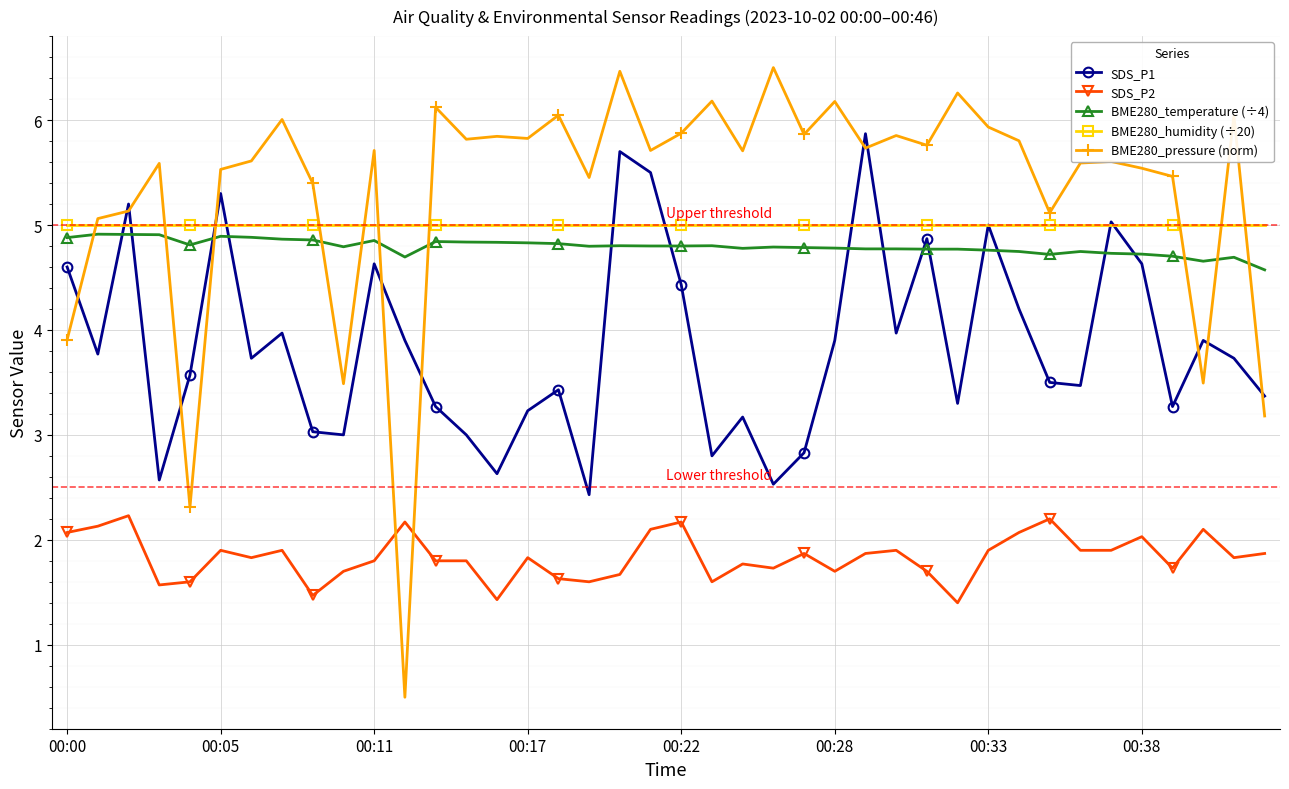

What is the maximum value shown in the chart?

6.5